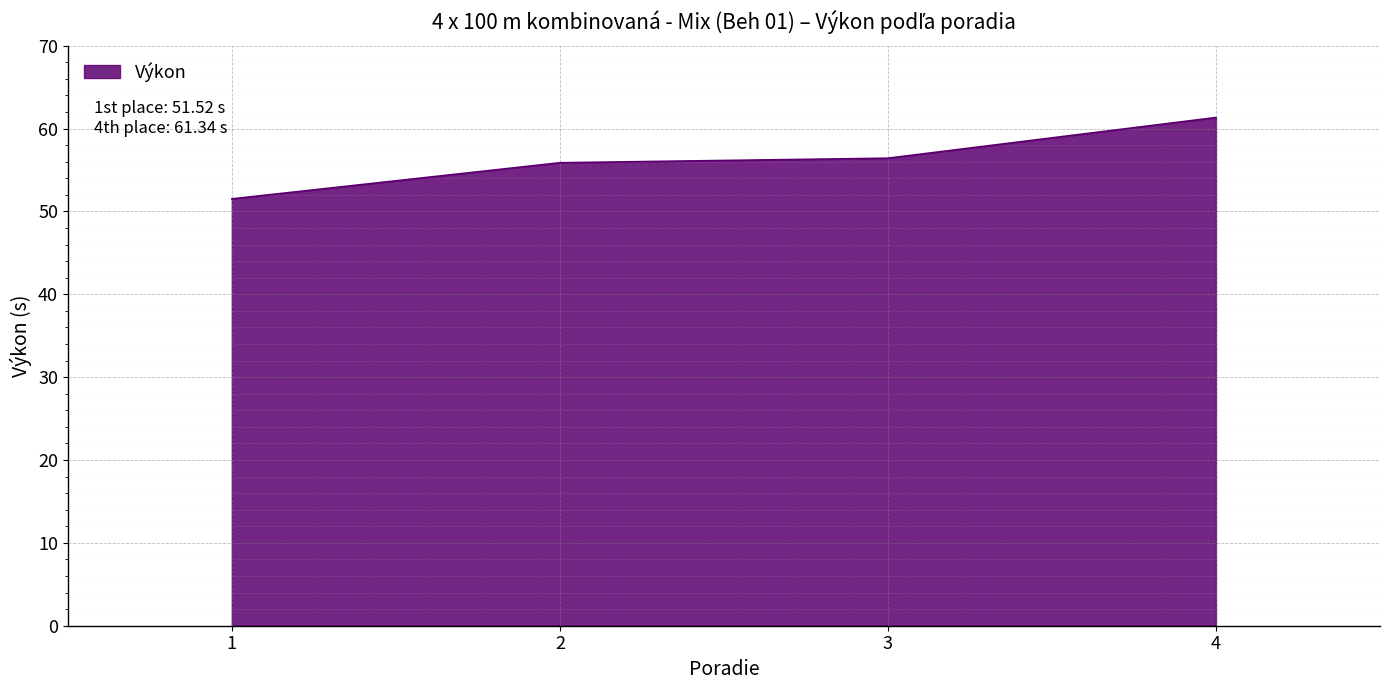

How many series are shown in this chart?

1